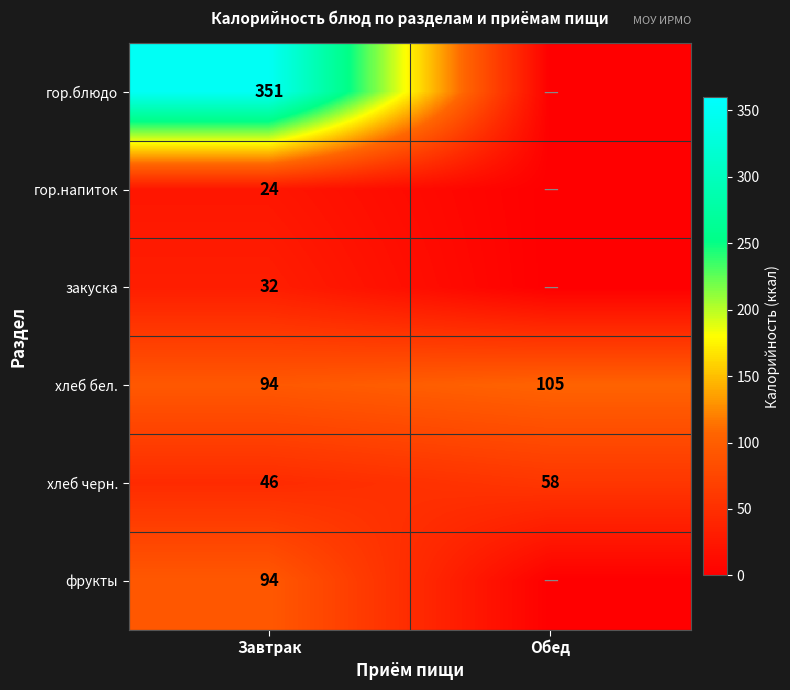

Is the value of хлеб бел. at Завтрак greater than the value of гор.блюдо at Завтрак?

No